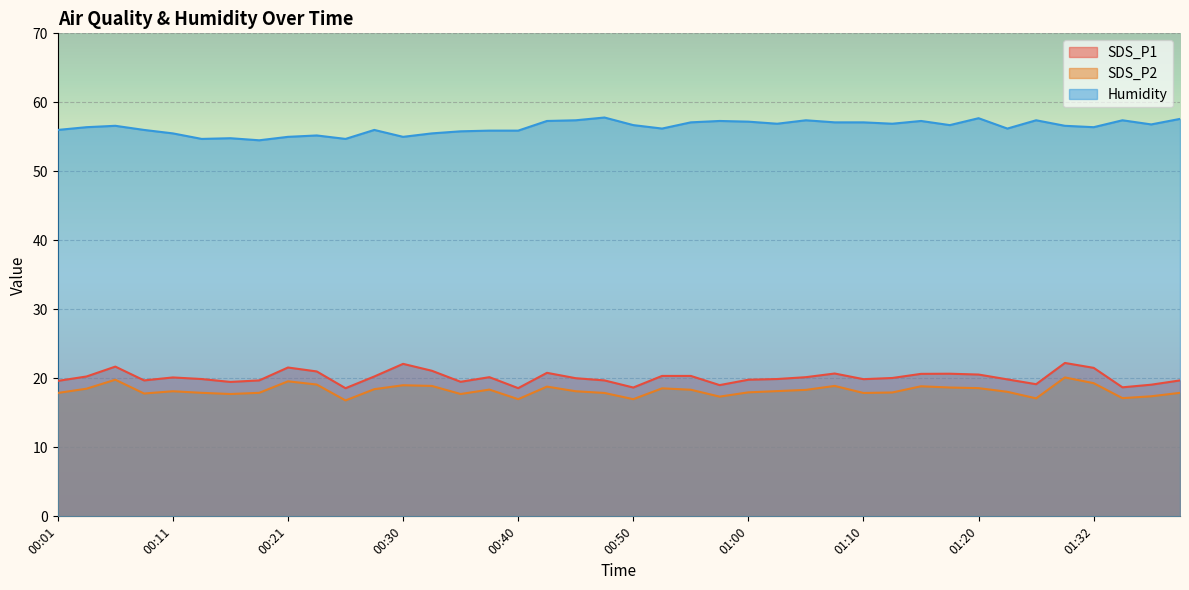

What is the difference between the maximum and minimum values in the SDS_P2 series?

3.3